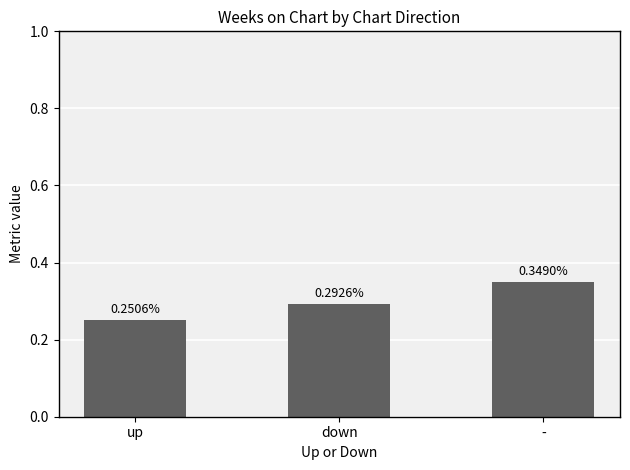

How many bars are there in total?

3